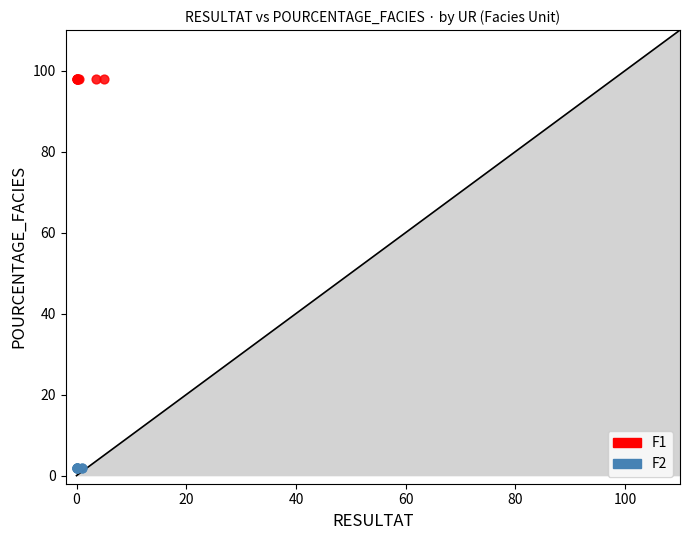

Which series reaches the minimum Y coordinate?

F2